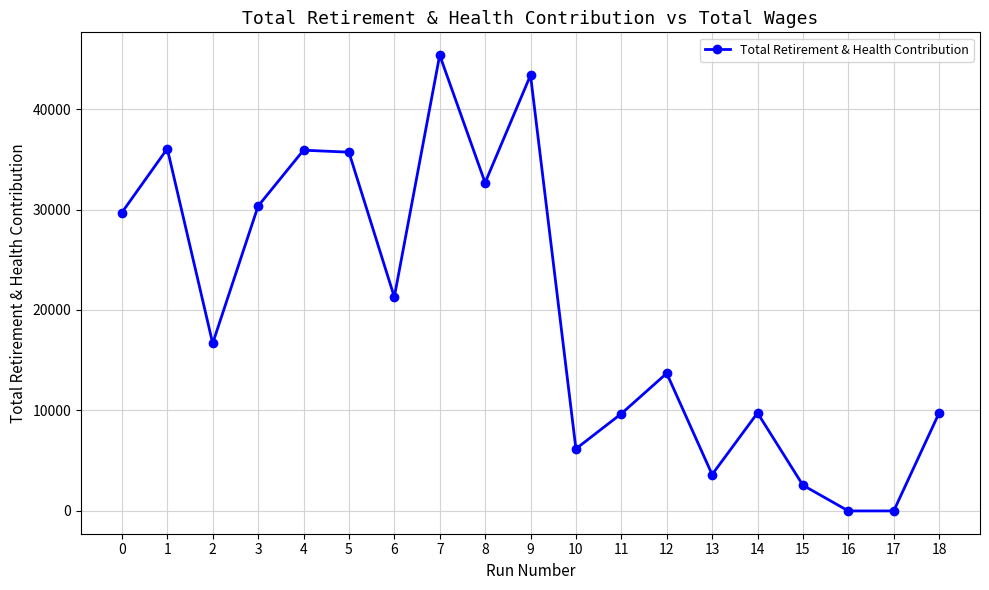

How many interior local peaks (higher than both neighbors) does the data have?

6